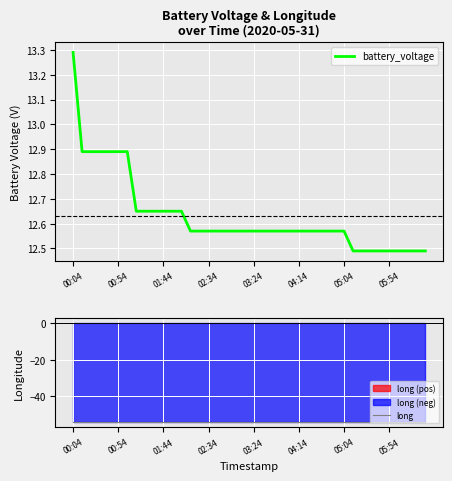

Which series has the largest range (max minus min)?

battery_voltage